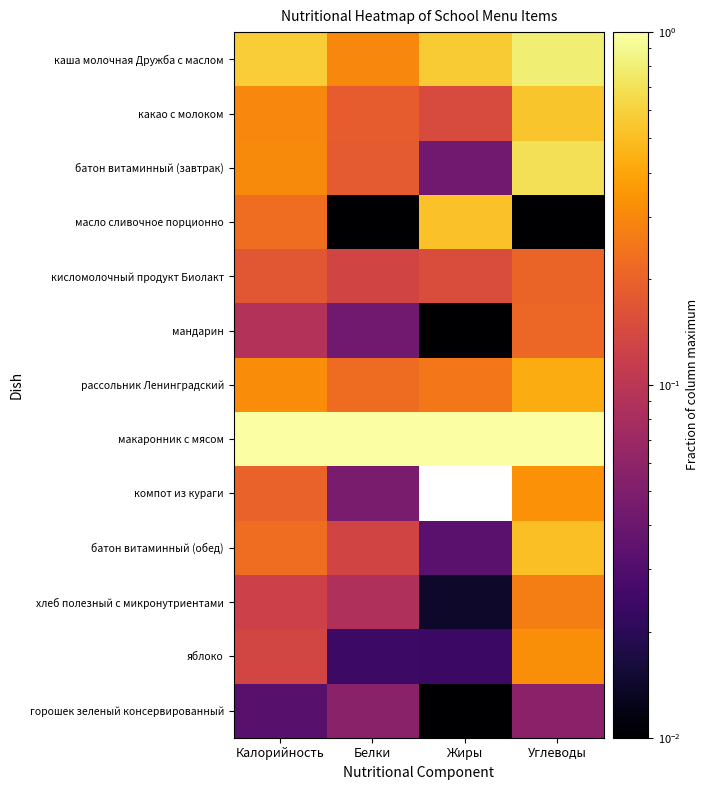

At which category does the chart reach its minimum across all series?

Жиры